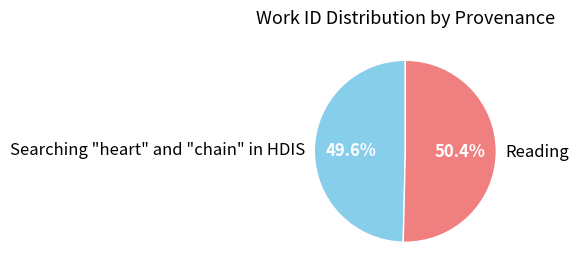

Count the number of slices in the pie.

2